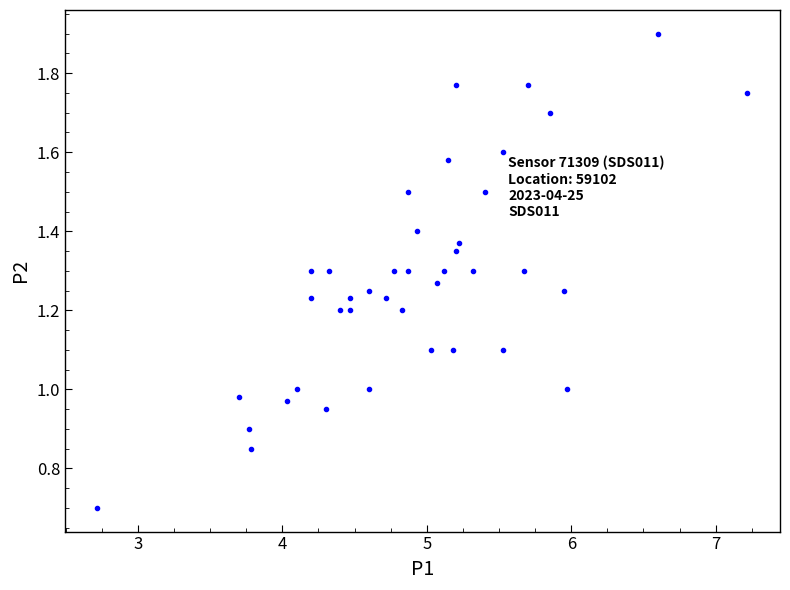

What is the range of X values (max minus min)?

4.5